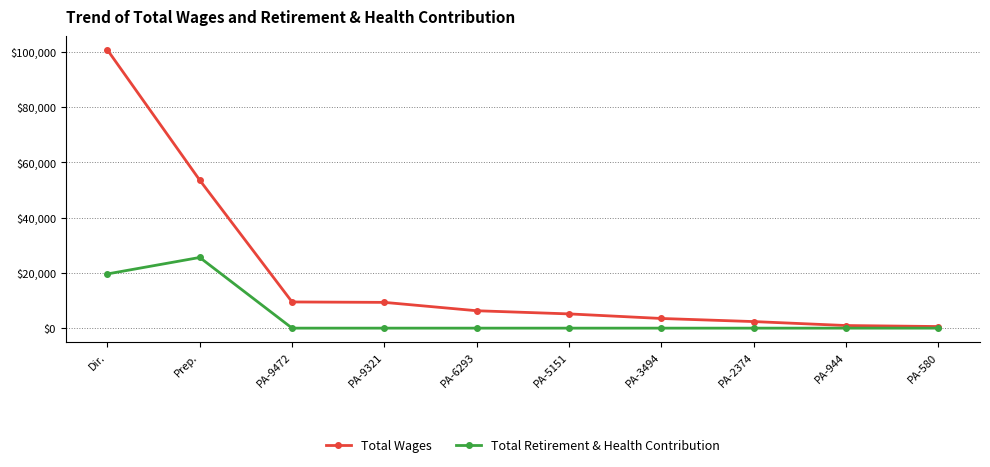

At which category does Total Retirement & Health Contribution reach its first local peak?

Prep.